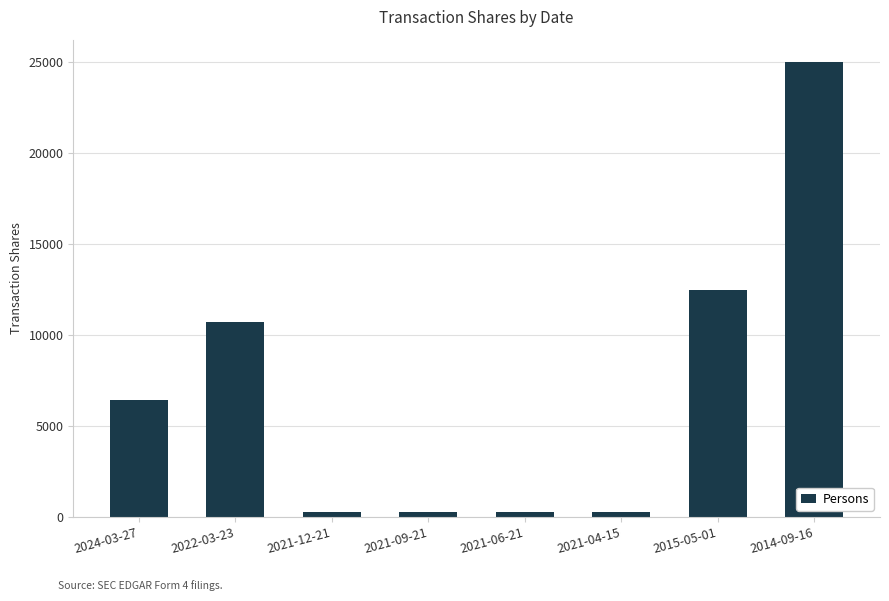

The value at 2014-09-16 is 12874. True or false?

False